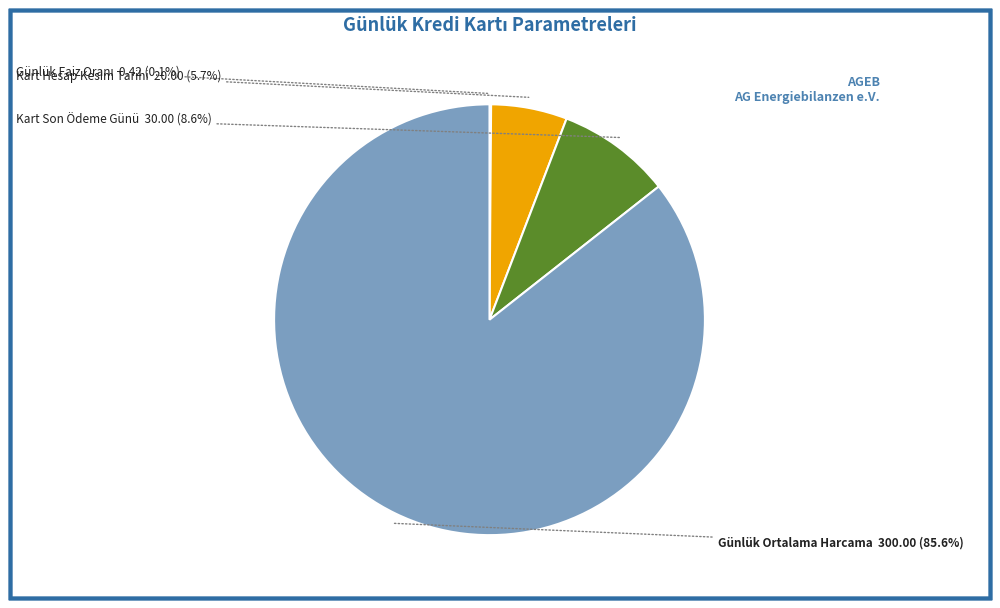

Approximately how many times larger is the value at Günlük Ortalama Harcama compared to Kart Son Ödeme Günü?

10.0